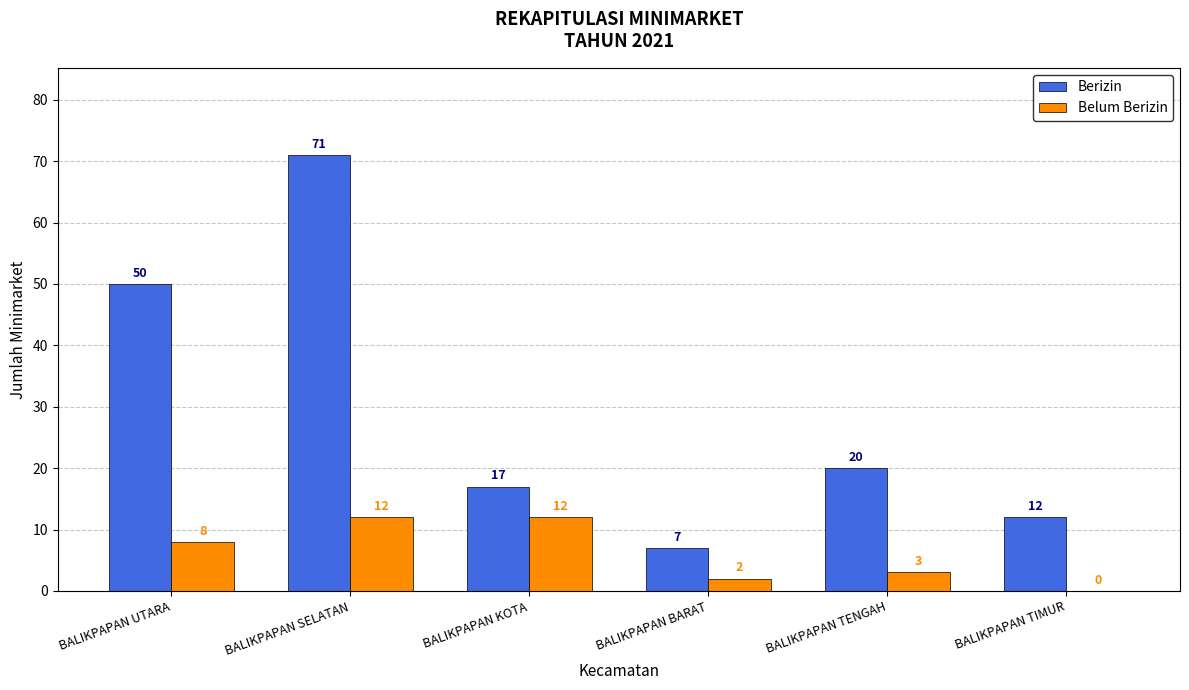

Where is Belum Berizin nearest to the value 6?

BALIKPAPAN UTARA